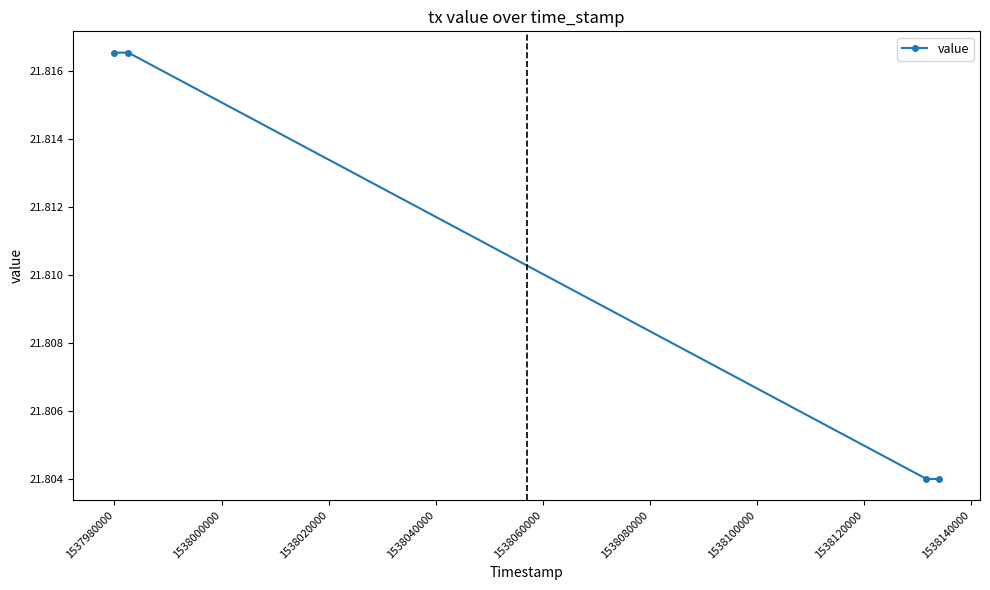

Count the values in the range 21 to 22.

4